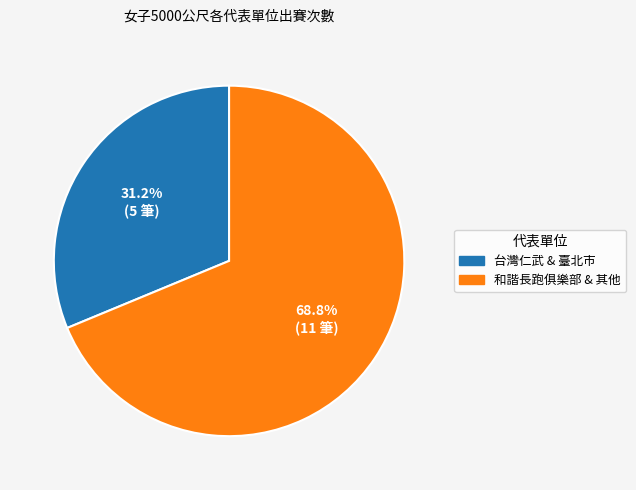

What is the largest slice in the pie chart?

和諧長跑俱樂部 & 其他